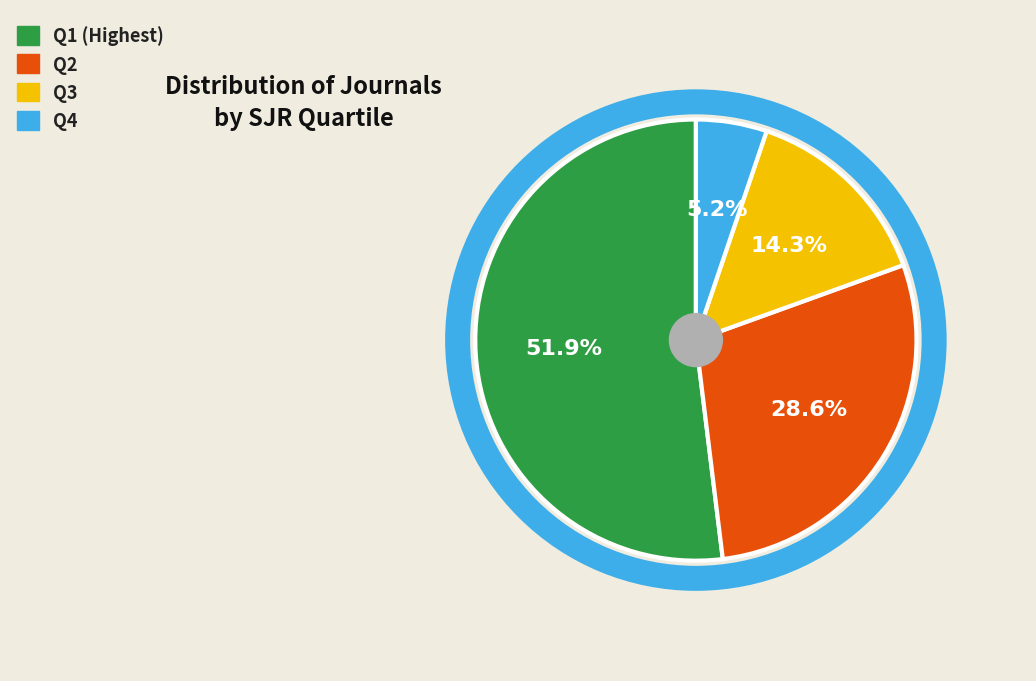

Rank the categories by value from highest to lowest.

Q1, Q2, Q3, Q4